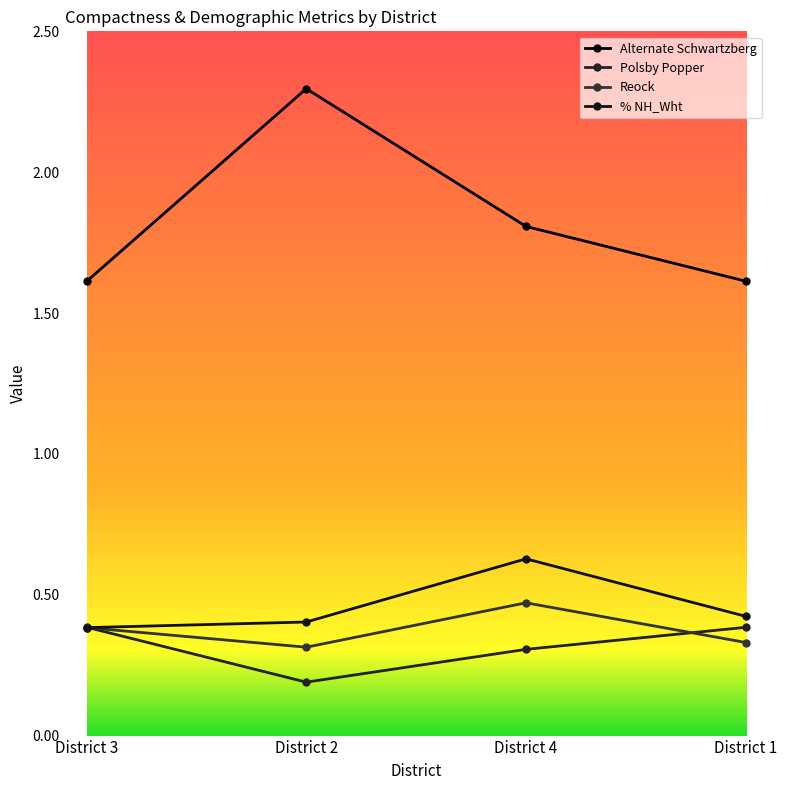

Reading left to right, extract all data points from this chart.

Alternate Schwartzberg: 1.6	2.3	1.8	1.6
Polsby Popper: 0.4	0.2	0.3	0.4
Reock: 0.4	0.3	0.5	0.3
% NH_Wht: 0.4	0.4	0.6	0.4